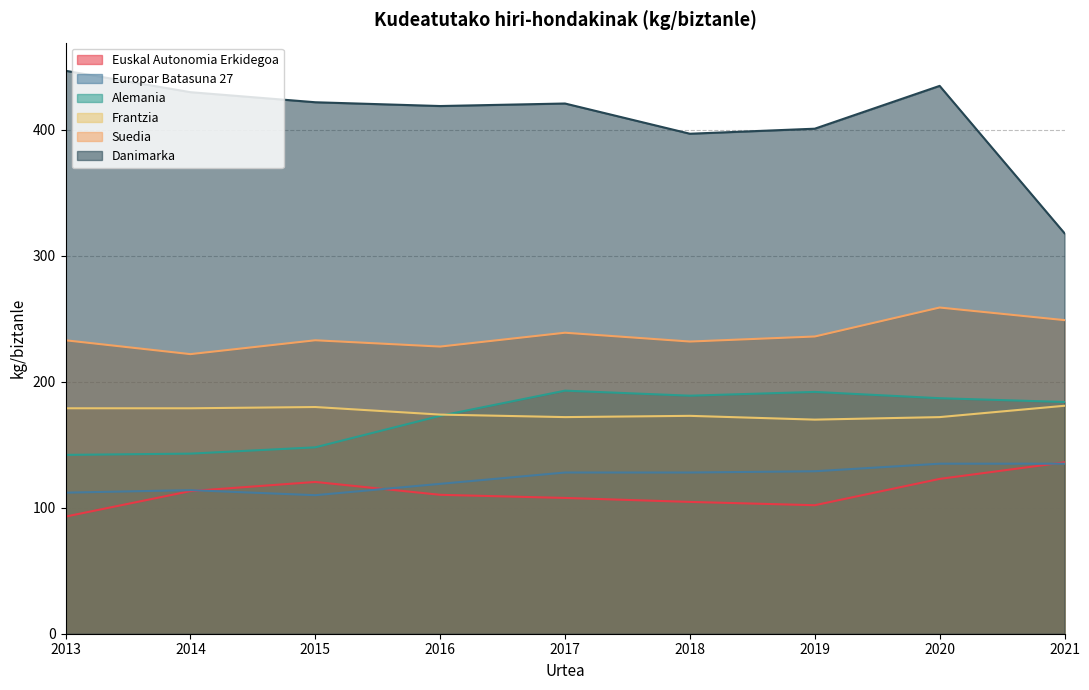

True or false: Frantzia has more than 1 points higher than both neighbors.

True